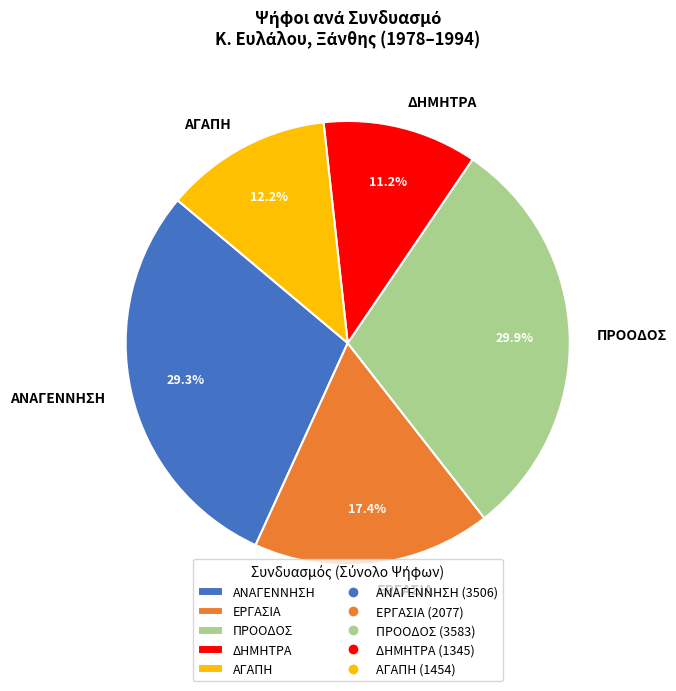

To the nearest percent, what portion does ΕΡΓΑΣΙΑ represent?

17%